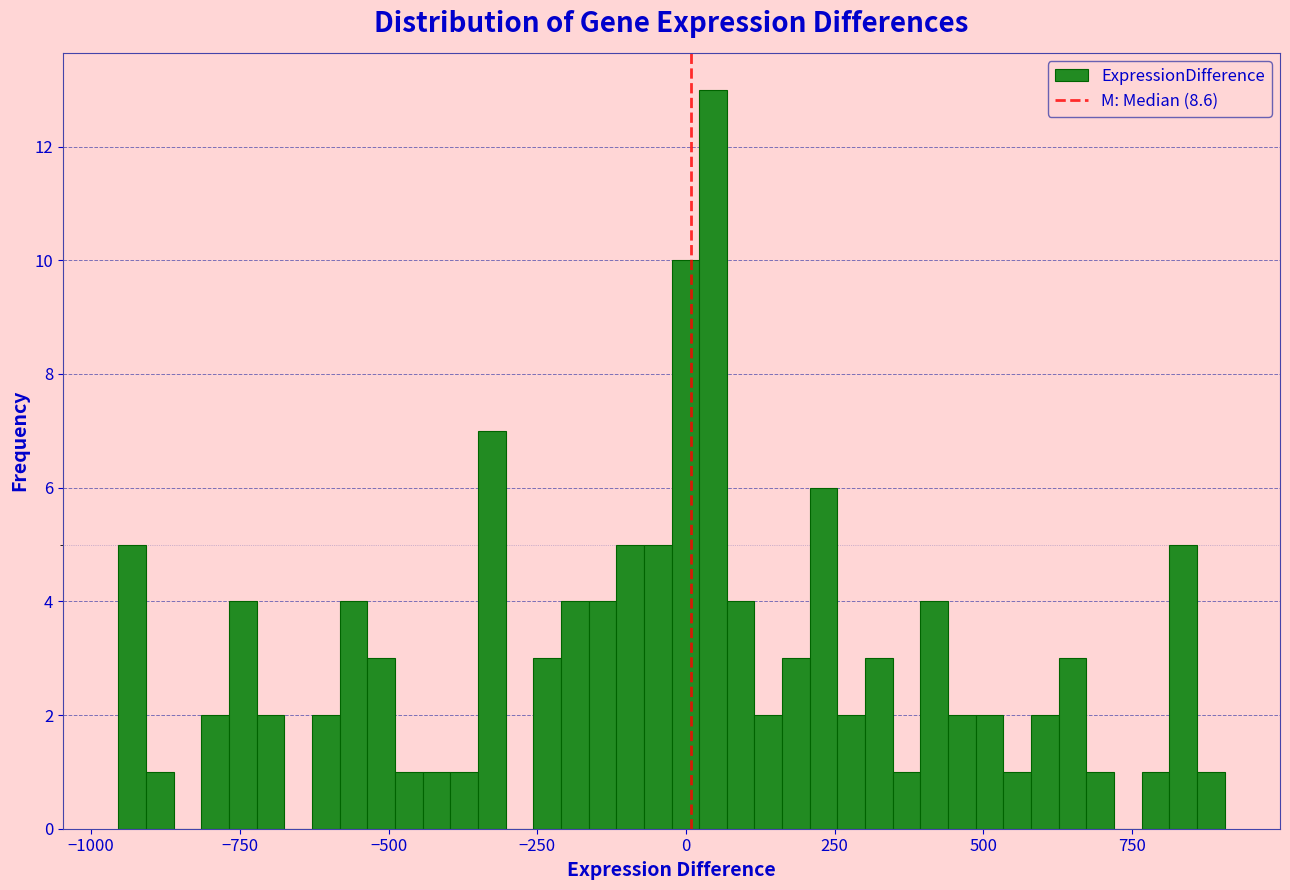

Around what value on the x-axis is the tallest bar? Give the approximate position of its centre, as read against the axis.

50